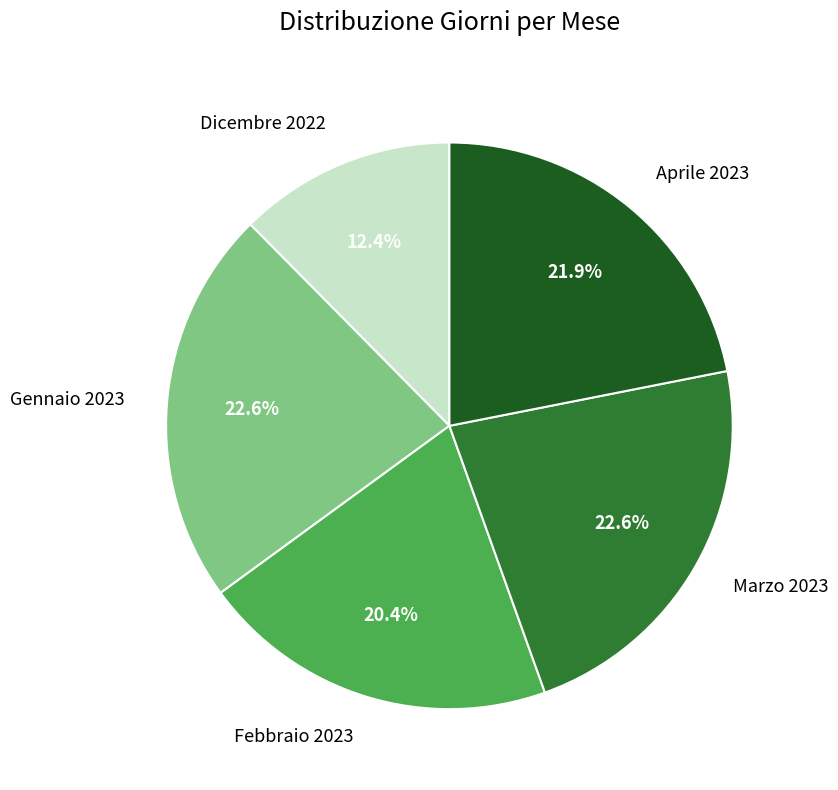

To the nearest percent, what portion does Marzo 2023 represent?

23%